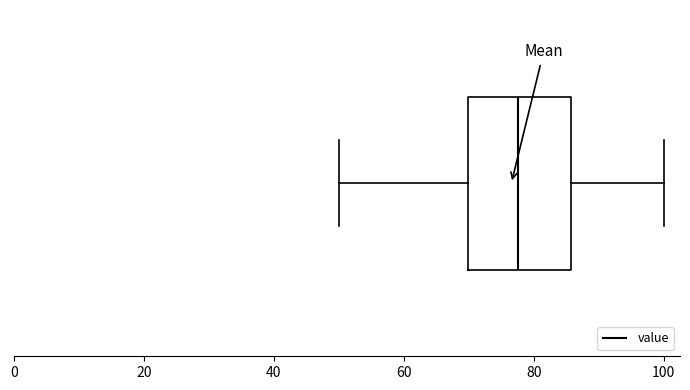

Transcribe this box plot: give where the median line is, the range the box spans, and where the two whiskers end, as read against the x-axis. The values are not printed on the chart, so give them approximately, as read against the axis.

median 78, box 70 to 86, whiskers 50 to 100